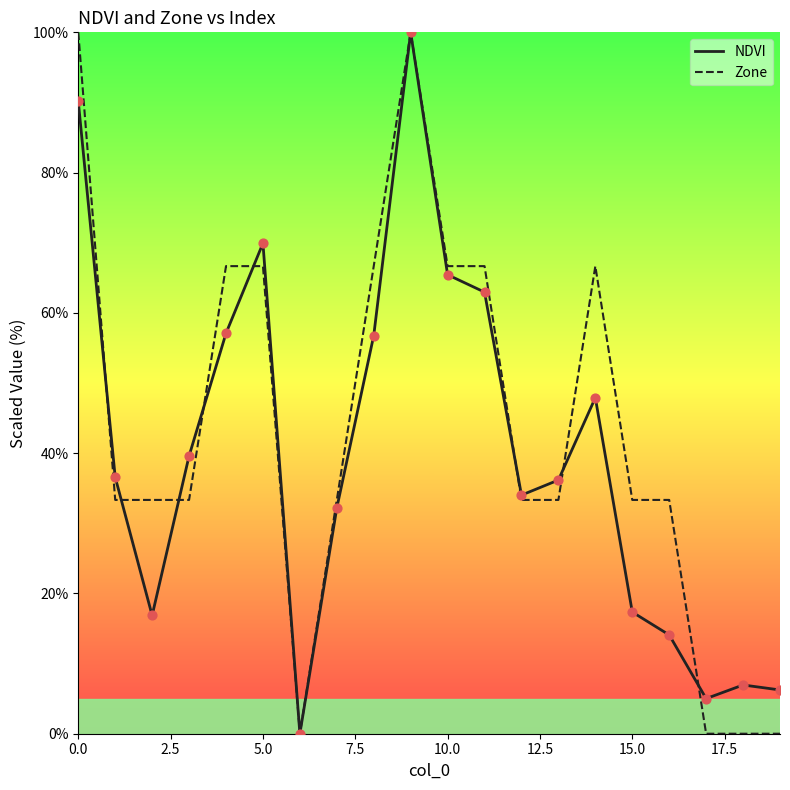

Which series has the largest total across all categories?

Zone